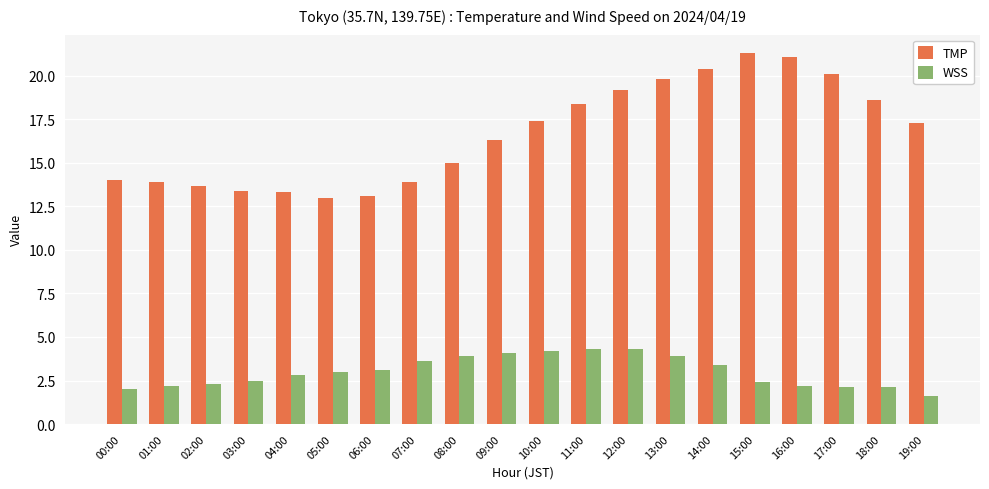

How many categories are shown in the chart?

20